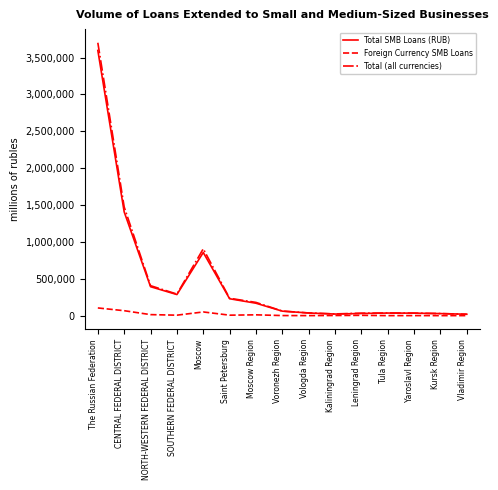

At which category is the sum across all series the highest?

The Russian Federation